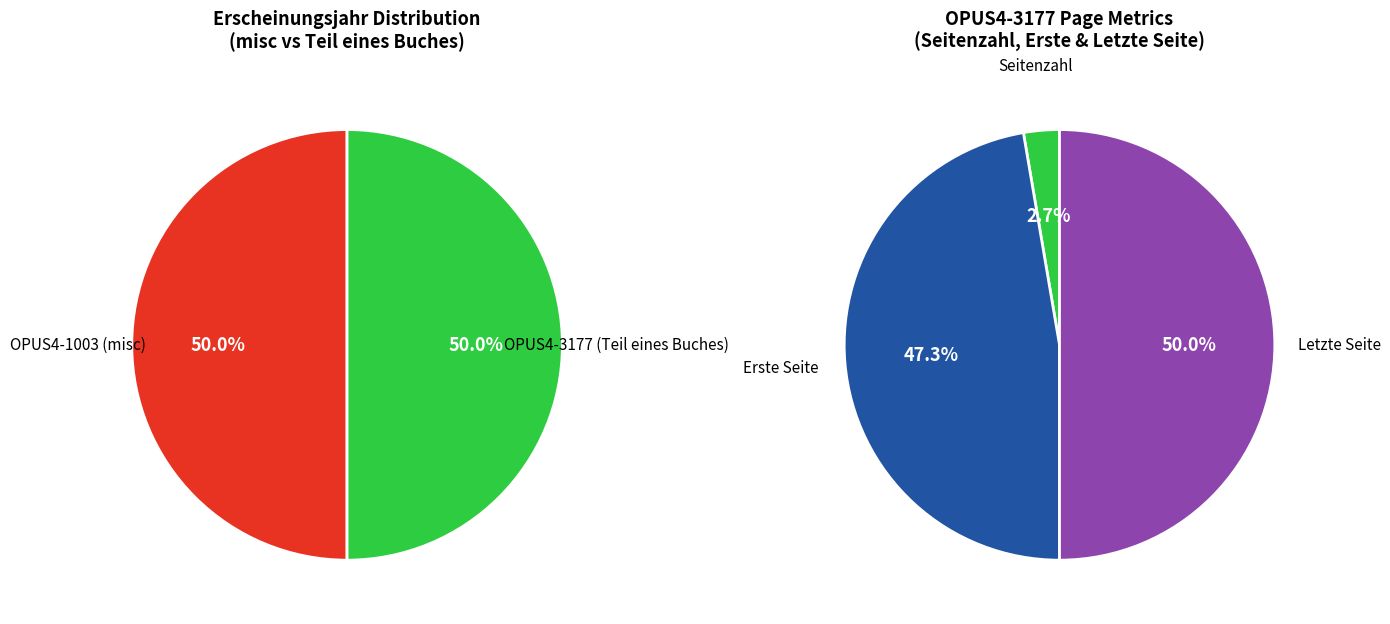

True or false: OPUS4-3177 accounts for 11% of the total.

False